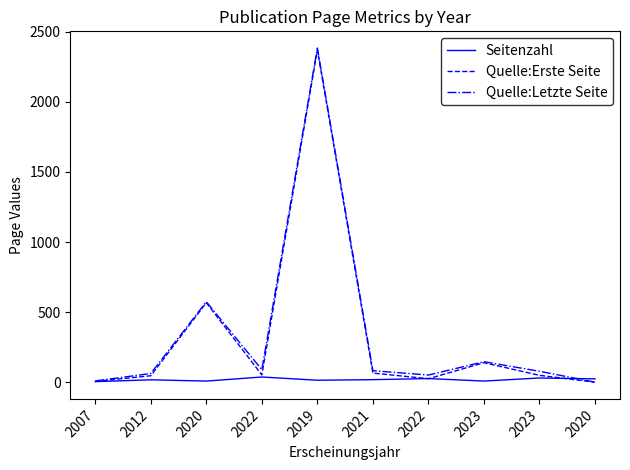

How many lines are shown in the chart?

3